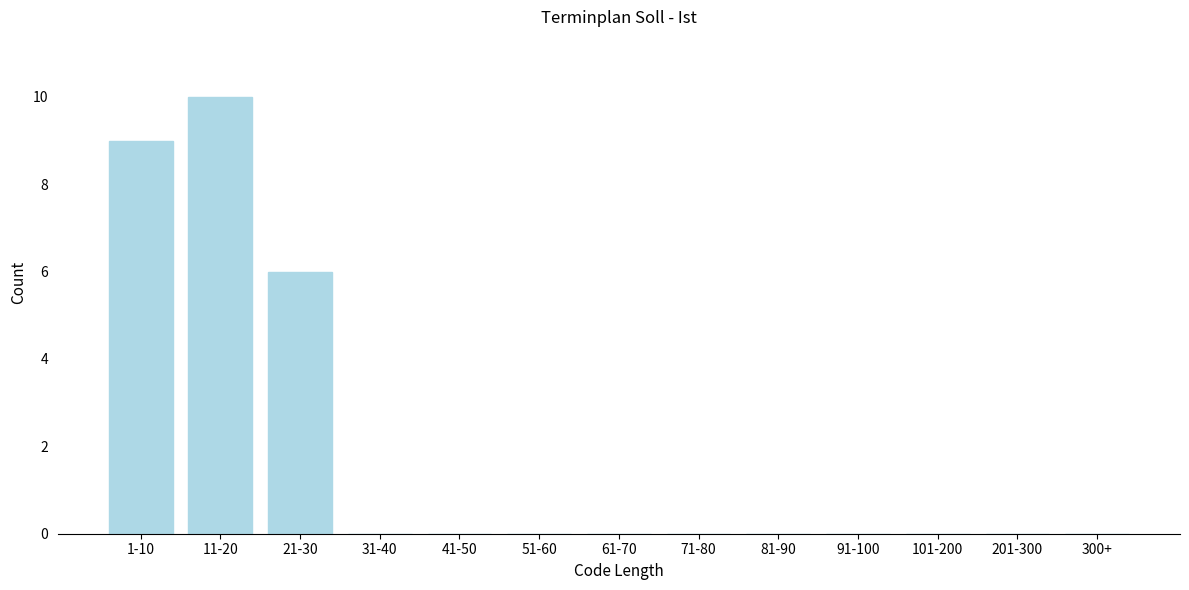

Reading right to left, what are all the values shown in this chart?

300+=0	201-300=0	101-200=0	91-100=0	81-90=0	71-80=0	61-70=0	51-60=0	41-50=0	31-40=0	21-30=6	11-20=10	1-10=9